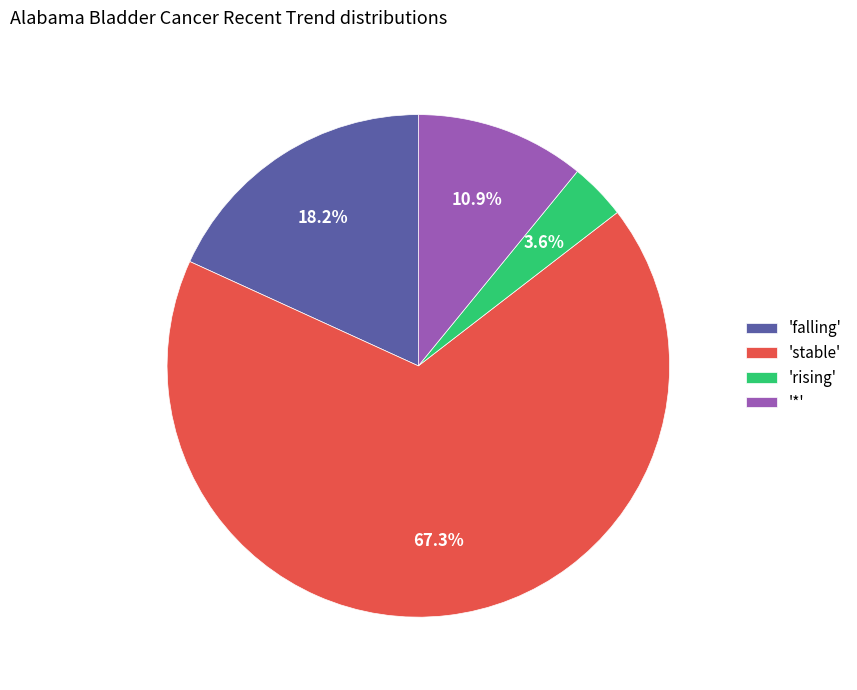

Which category accounts for the majority?

'stable'